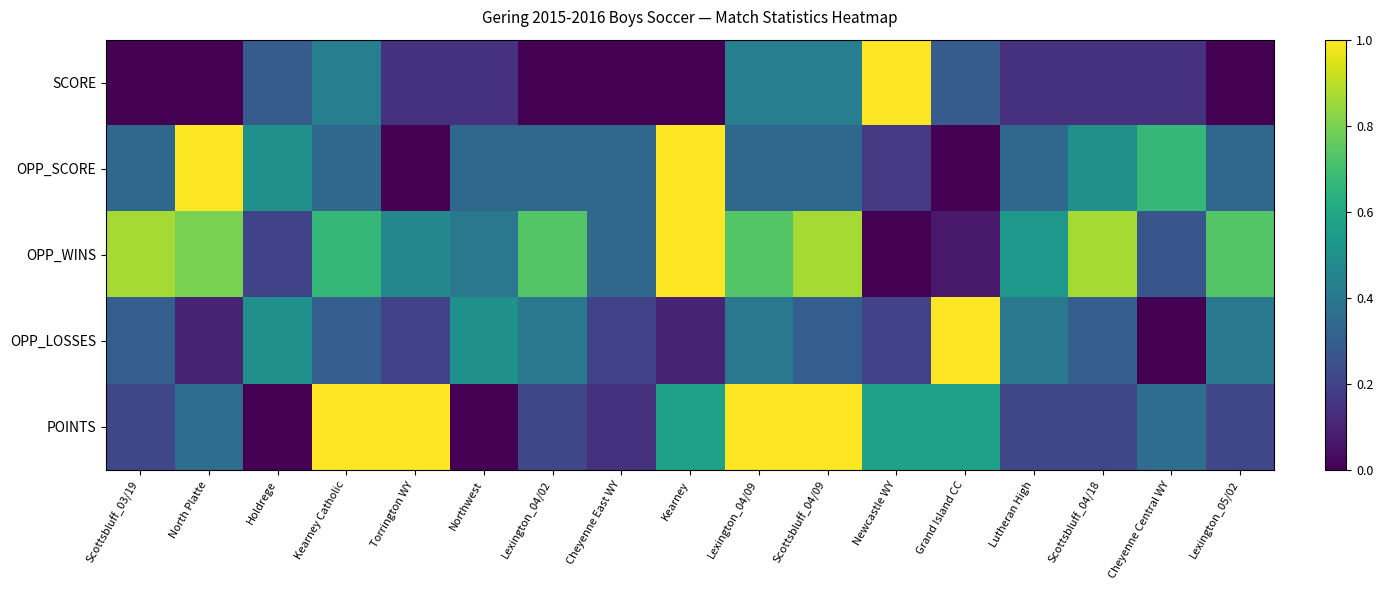

At which category is the sum across all series the highest?

Scottsbluff_04/09